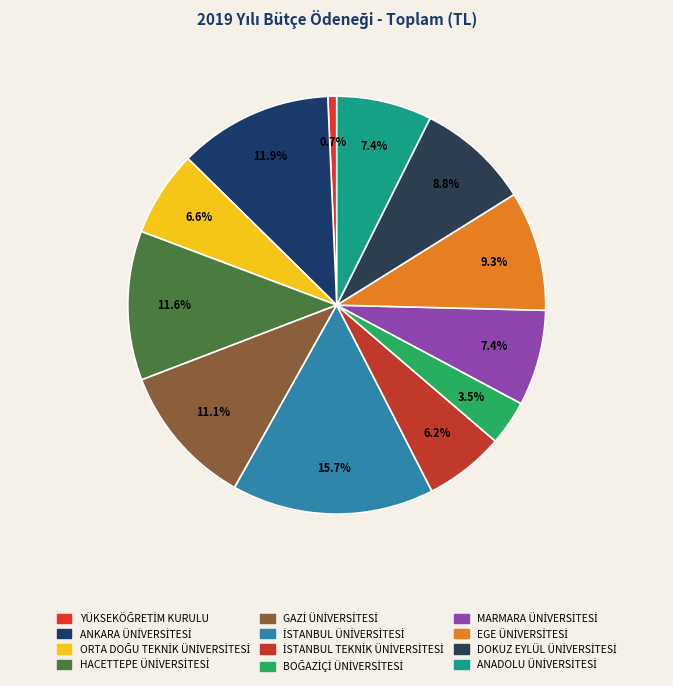

How many slices are in this pie chart?

12